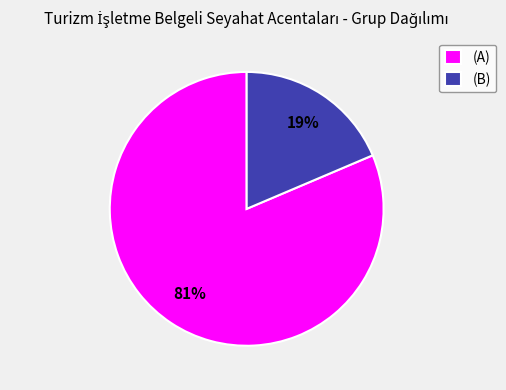

To the nearest percent, what is the average slice percentage?

50%